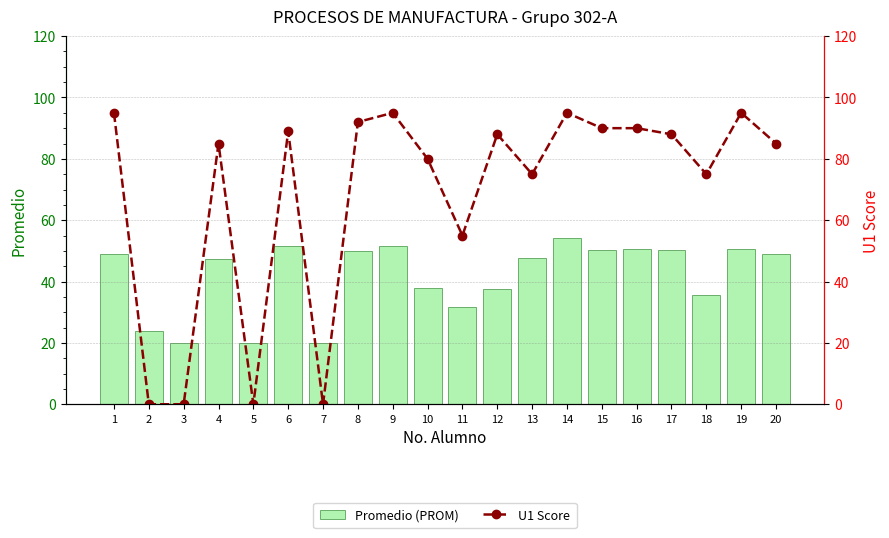

The Promedio (PROM) series shows 23.9 at 2. True or false?

True